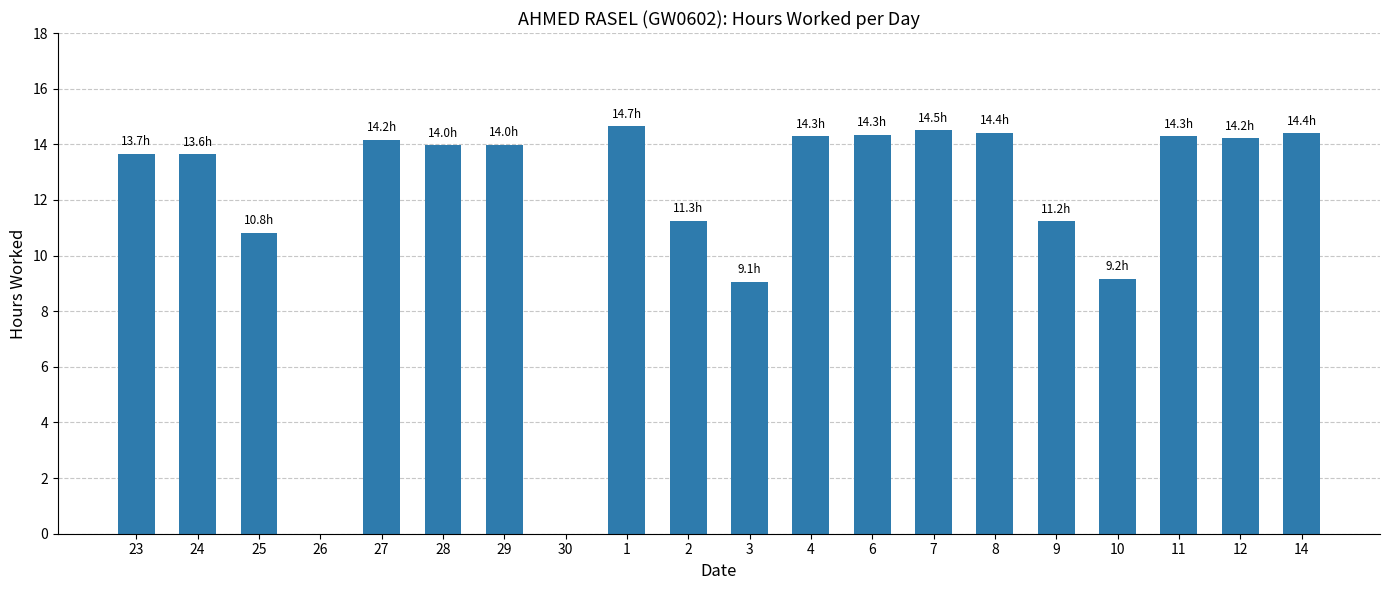

Are the bars grouped side by side (vs. stacked)?

No